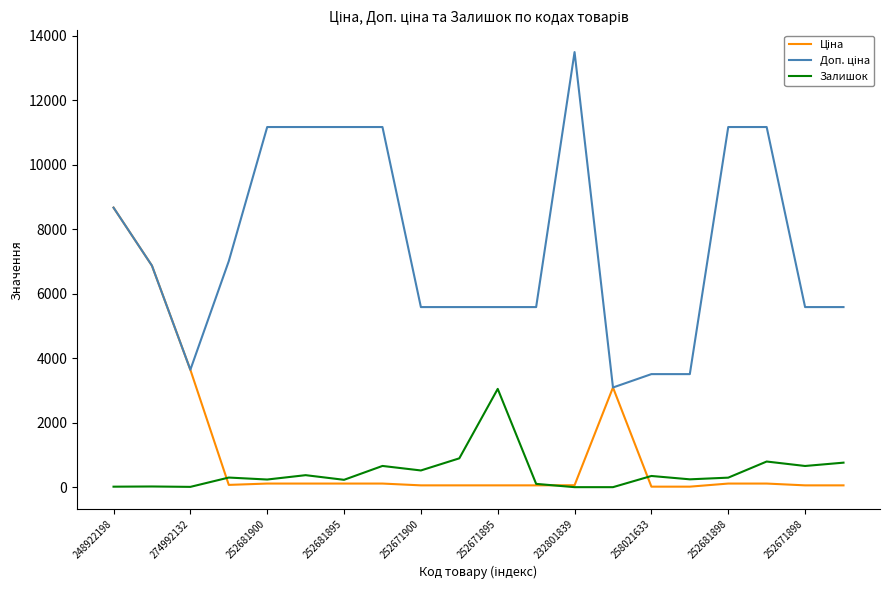

At which category is the sum across all series the highest?

248922198